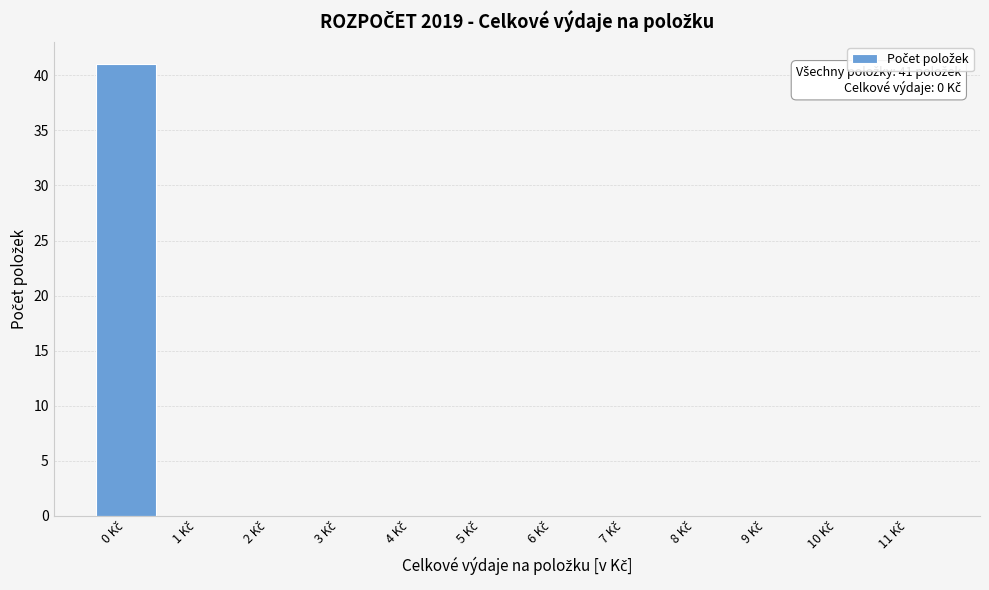

Which range on the x-axis has the tallest bar?

-0.5 to 0.5